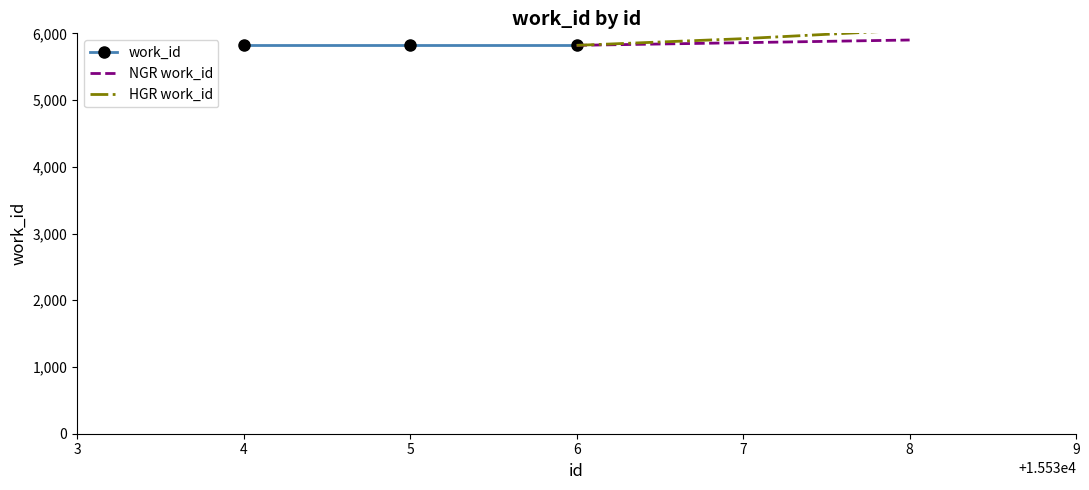

What is the minimum value shown in the chart?

5820